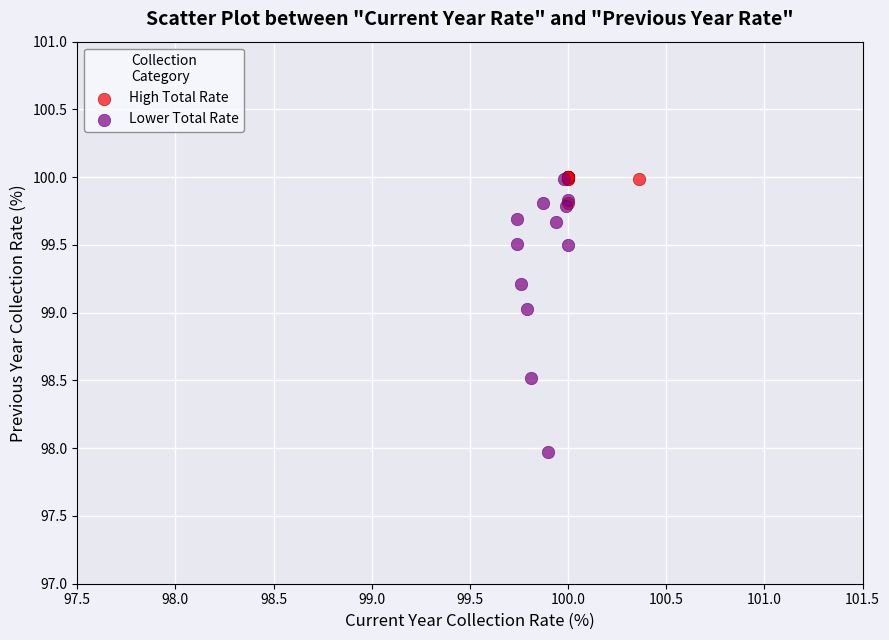

Which series contains the lowest Y value?

Lower Total Rate